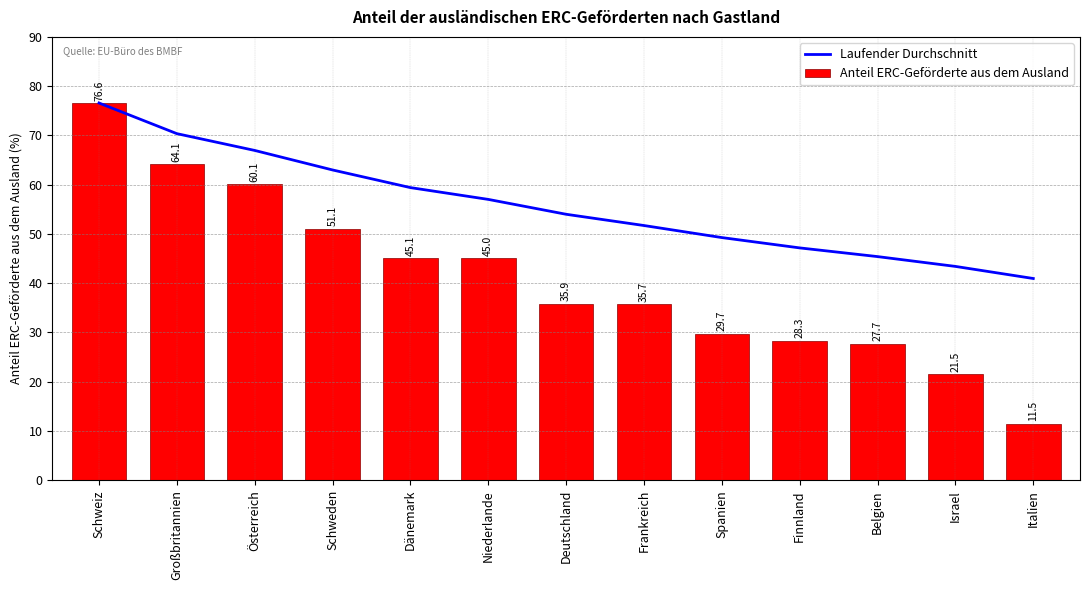

How many series are shown in this chart?

2